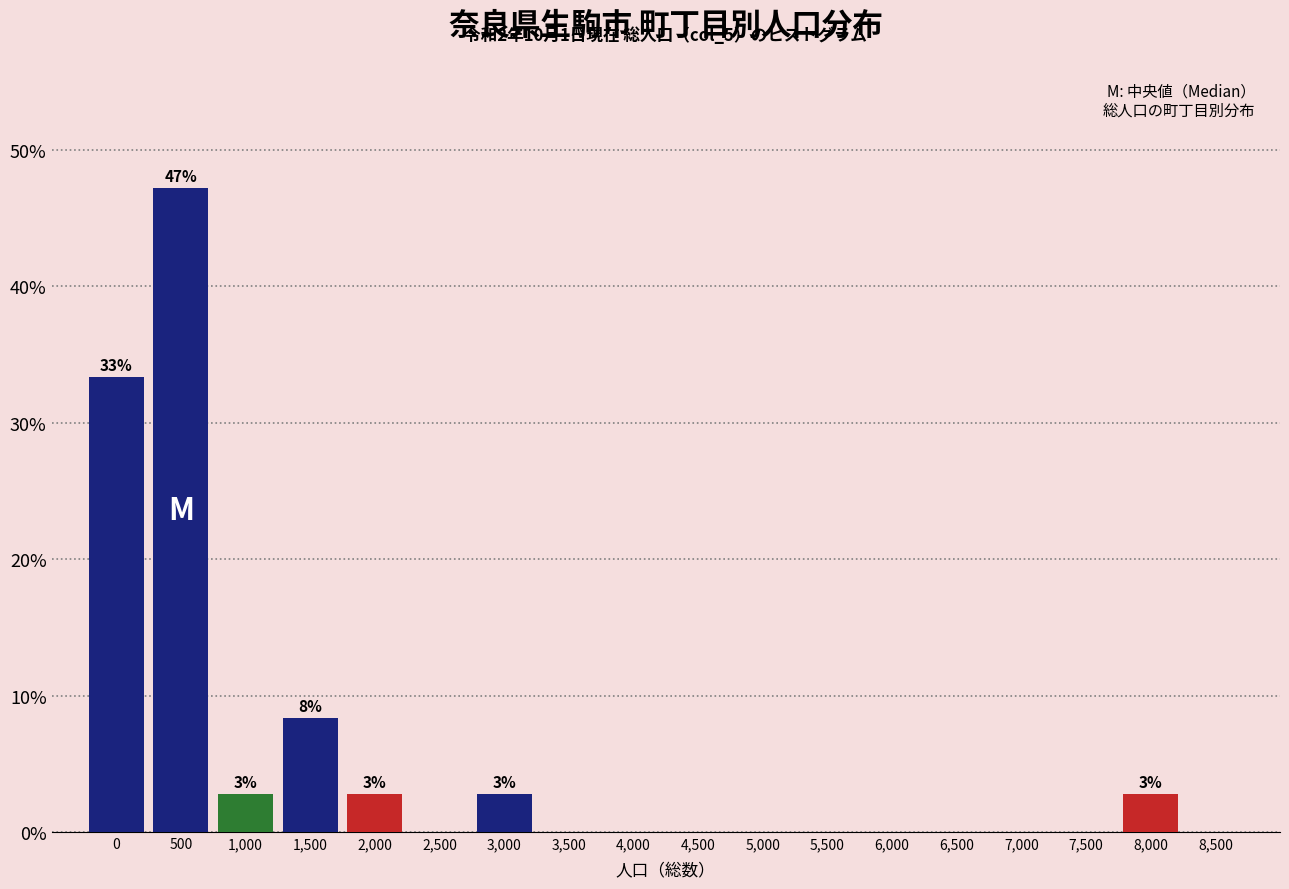

Reading left to right, what are all the values shown in this chart?

0=33.3	500=47.2	1,000=2.8	1,500=8.3	2,000=2.8	2,500=0.0	3,000=2.8	3,500=0.0	4,000=0.0	4,500=0.0	5,000=0.0	5,500=0.0	6,000=0.0	6,500=0.0	7,000=0.0	7,500=0.0	8,000=2.8	8,500=0.0